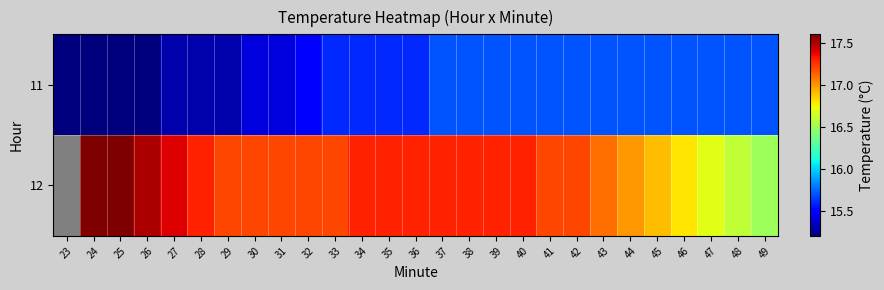

What is the approximate value of 11 at 32?

15.5